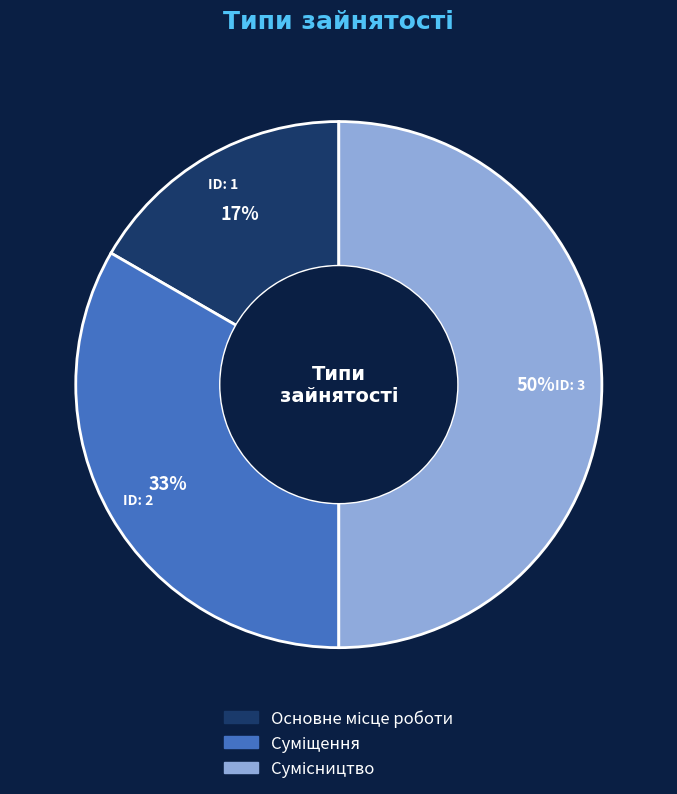

To the nearest percent, what is the average slice percentage?

33%